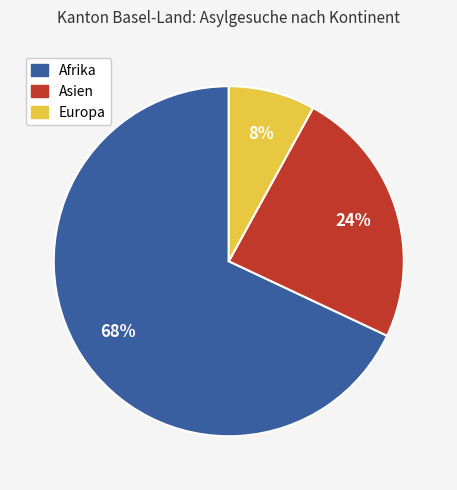

To the nearest percent, what is the average slice percentage?

33%